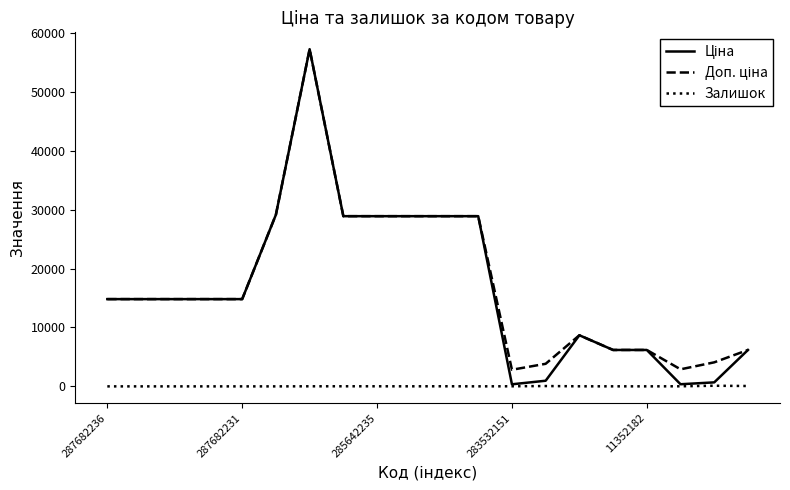

Does the chart display data point markers on the line(s)?

No